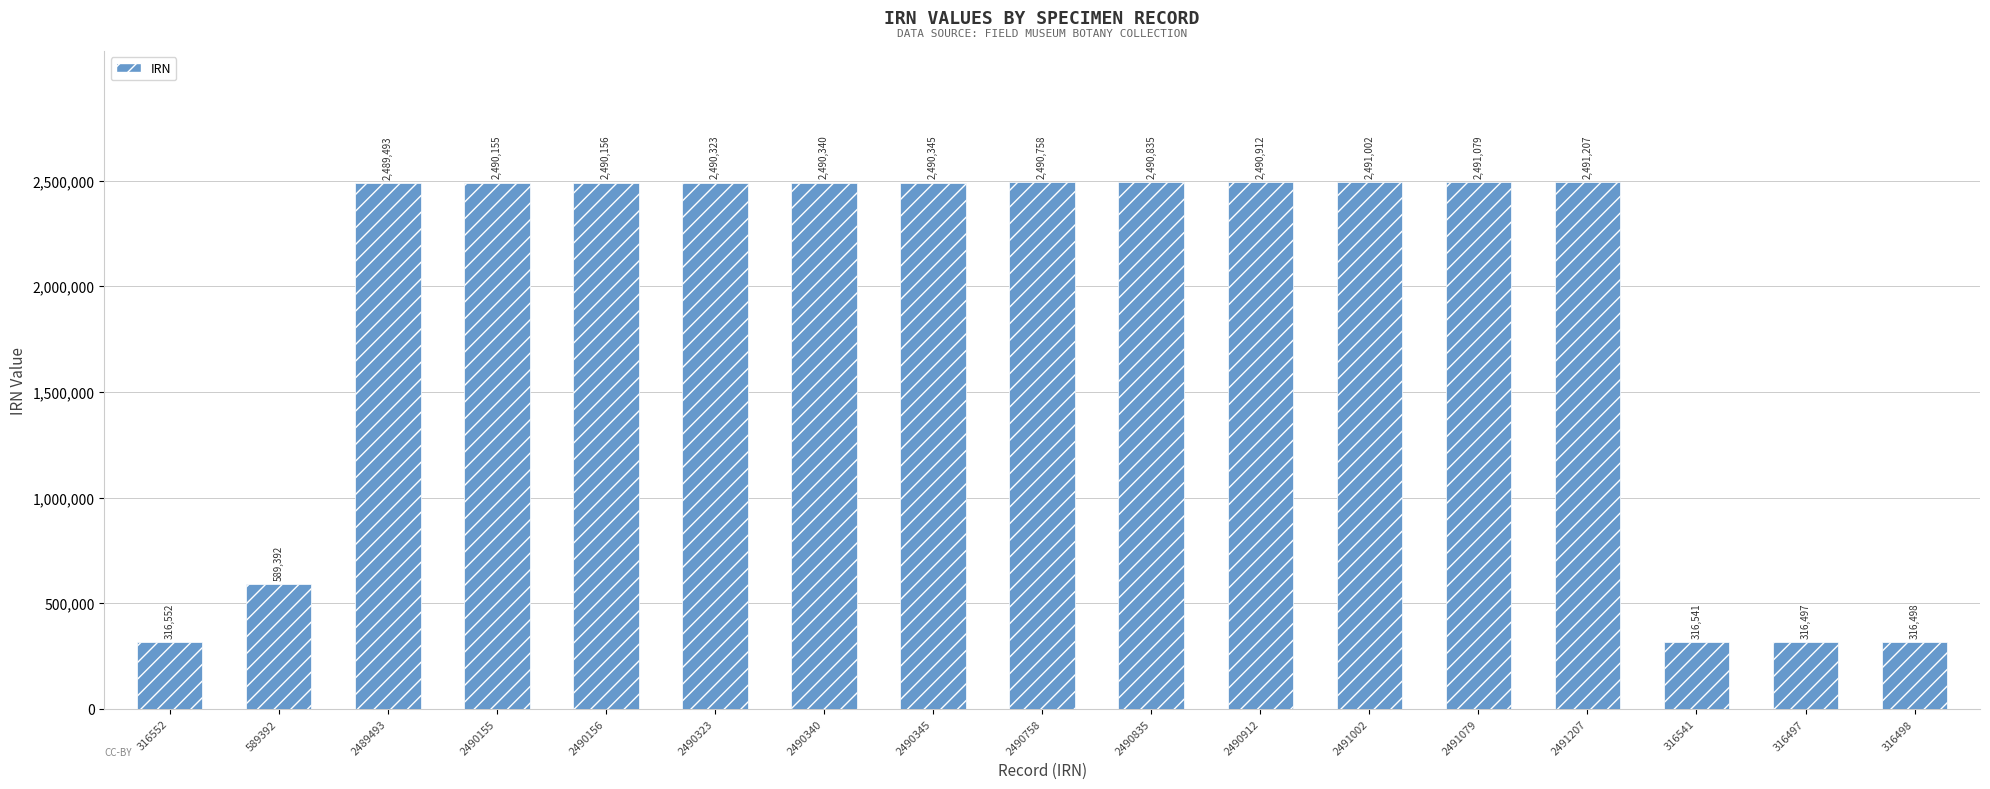

True or false: the data shows 2491207 at 2491207.

True